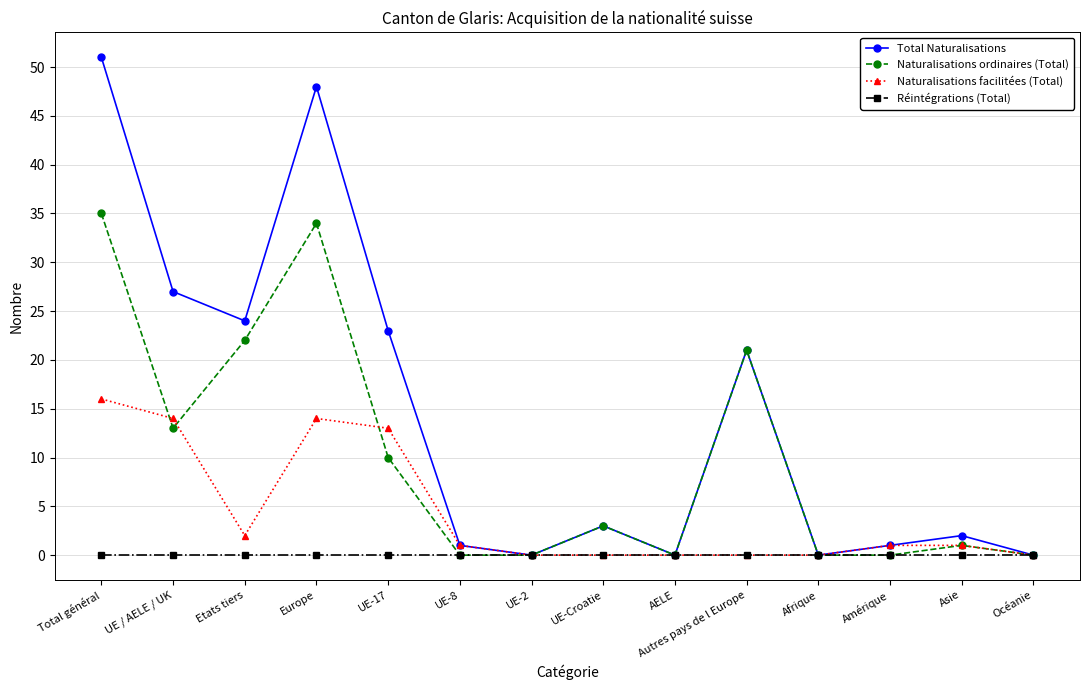

What is the difference between the highest and lowest values at Total général?

51